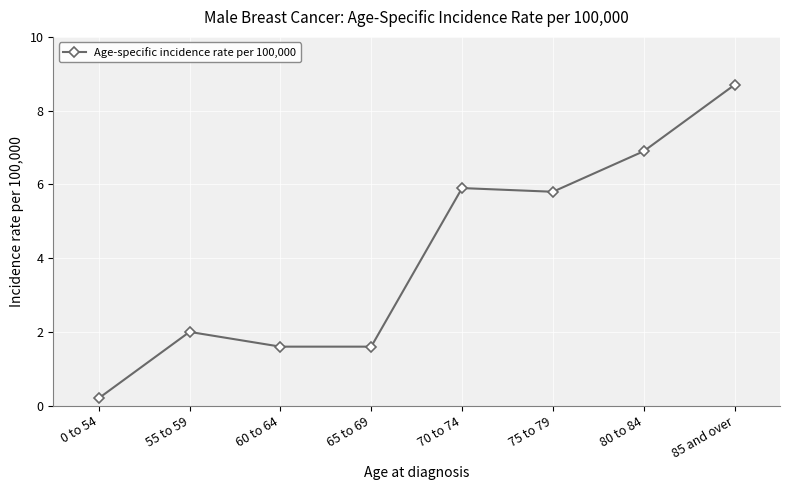

How many data points does each series have?

8